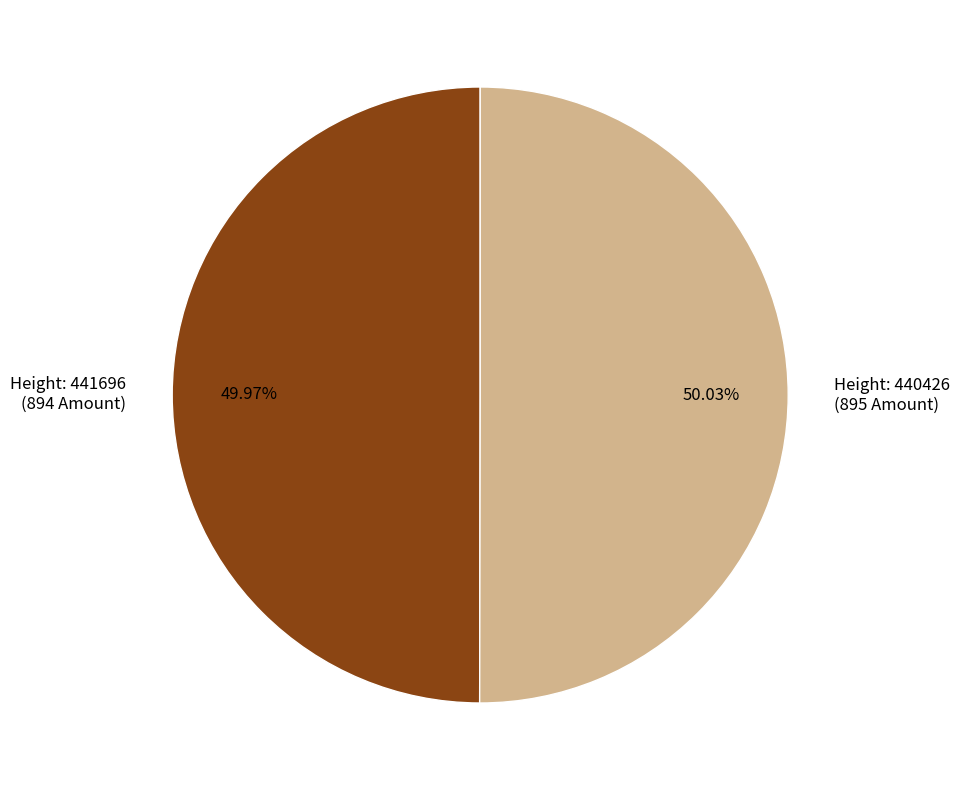

To the nearest percent, what is the average slice percentage?

50%